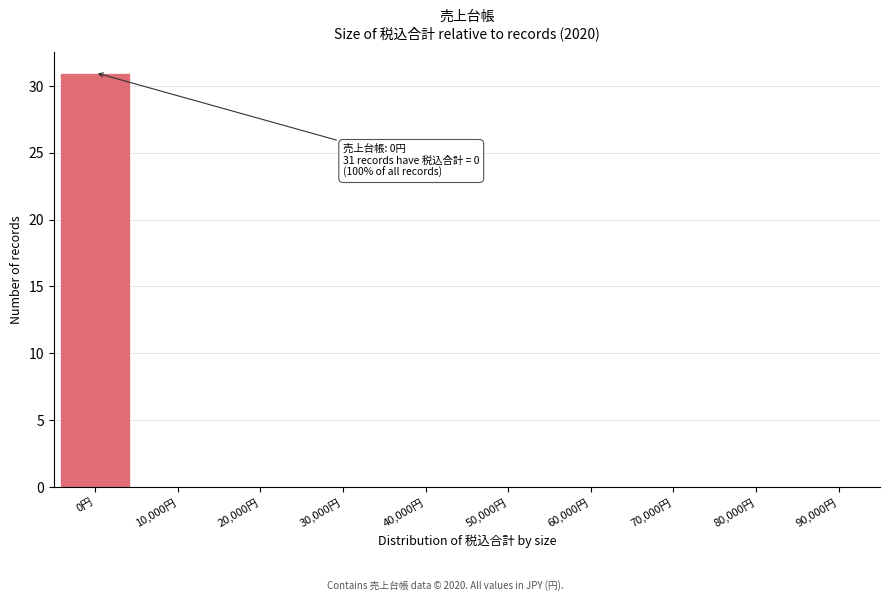

Reading left to right, list all the values displayed in this chart.

0円=31	10,000円=0	20,000円=0	30,000円=0	40,000円=0	50,000円=0	60,000円=0	70,000円=0	80,000円=0	90,000円=0